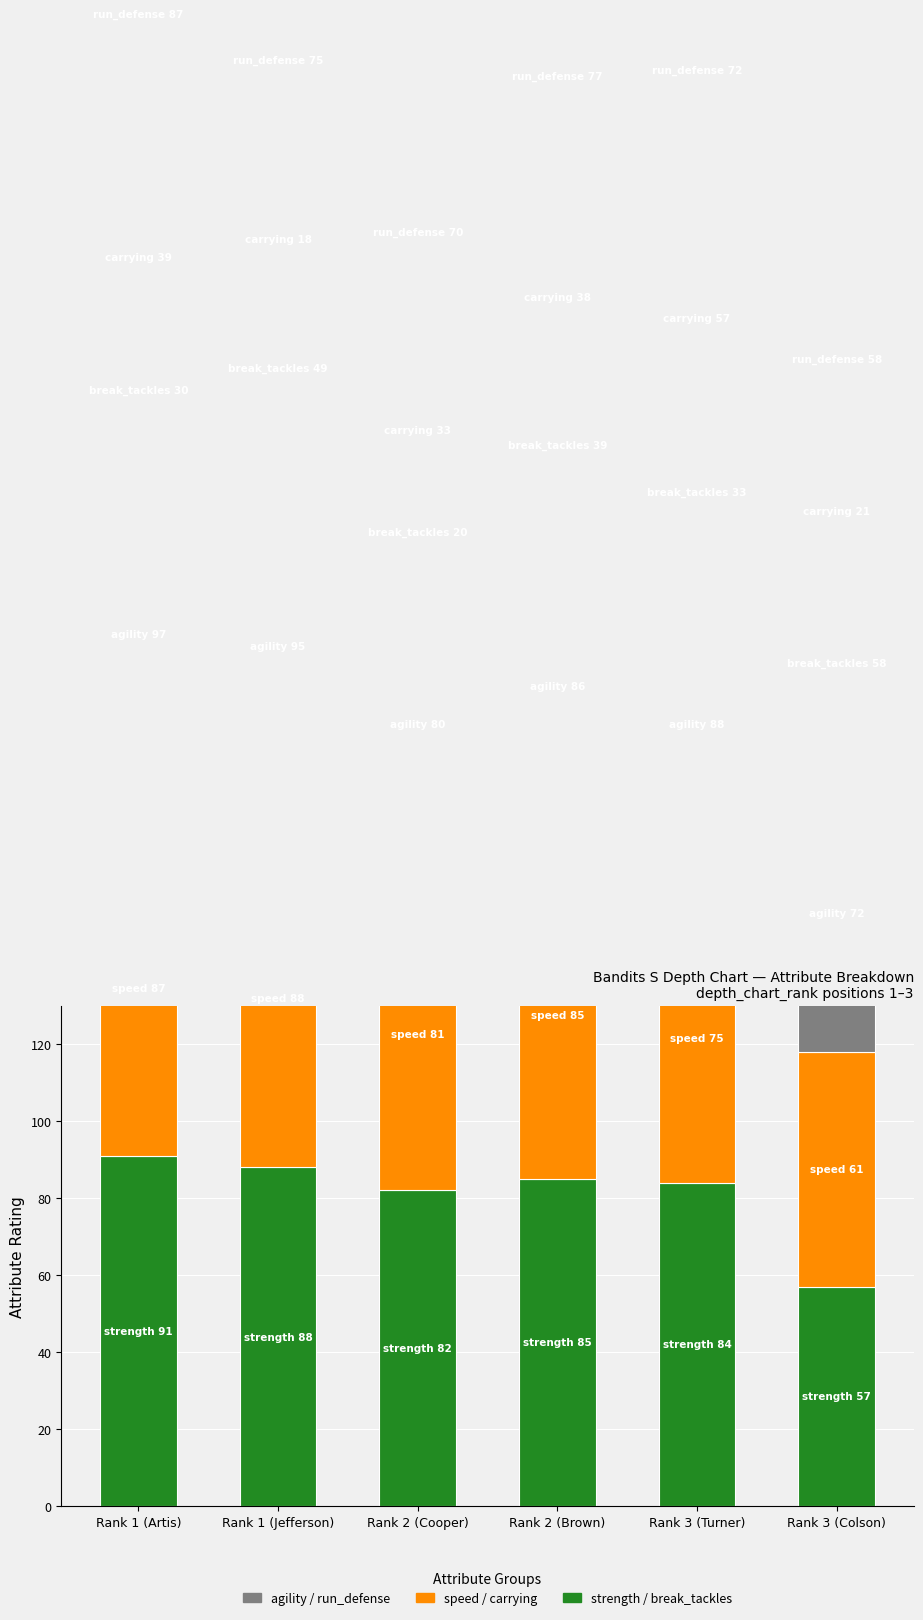

List the labels in order of carrying value, smallest first.

Rank 1 (Jefferson), Rank 3 (Colson), Rank 2 (Cooper), Rank 2 (Brown), Rank 1 (Artis), Rank 3 (Turner)